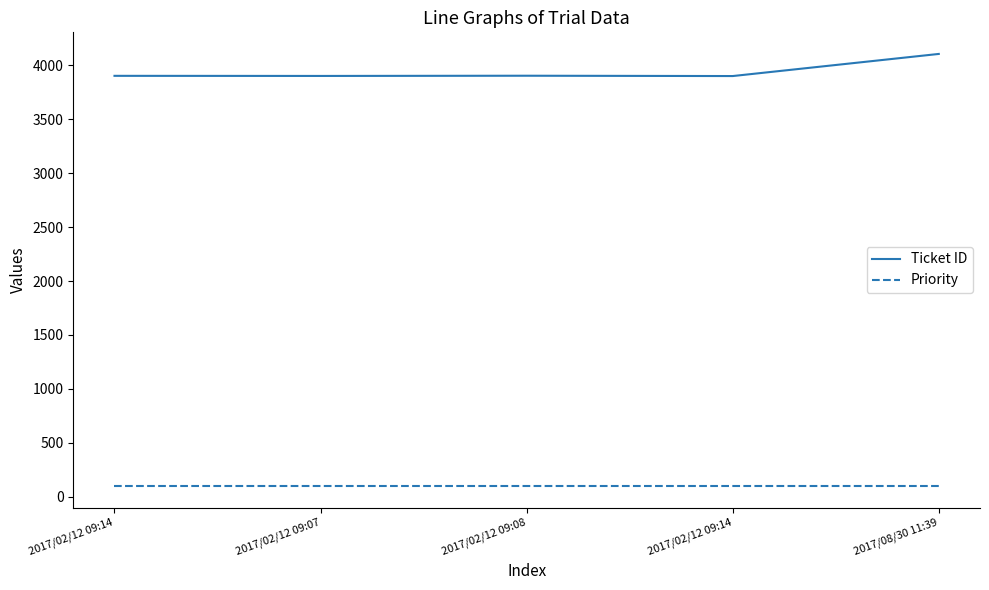

What is the approximate value of Ticket ID at 2017/02/12 09:08, to the nearest 50?

3900